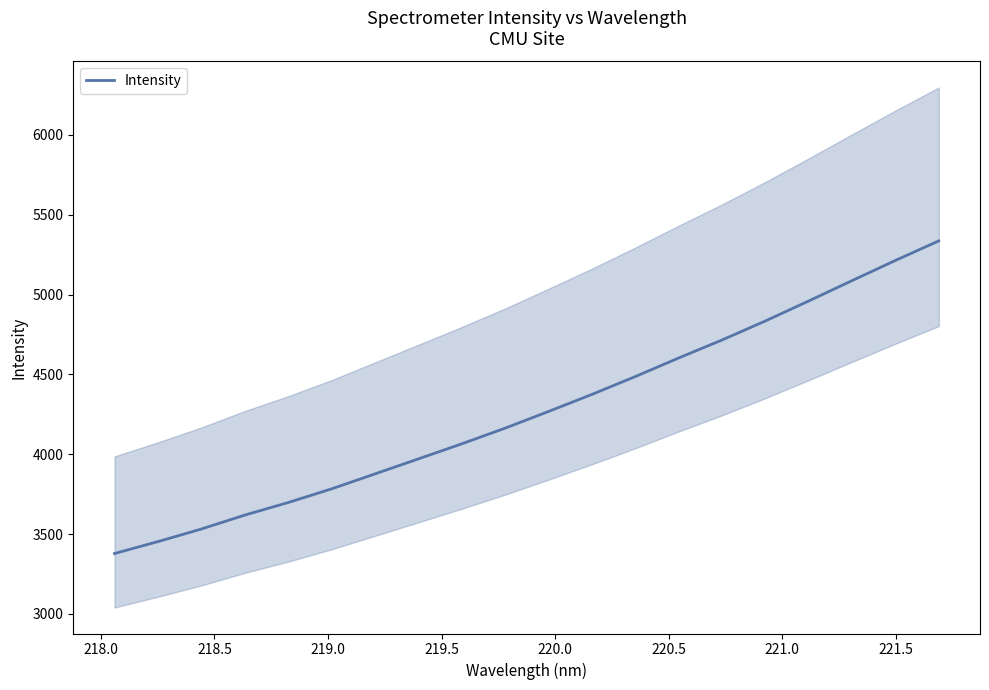

What is the minimum value for Intensity?

3378.4